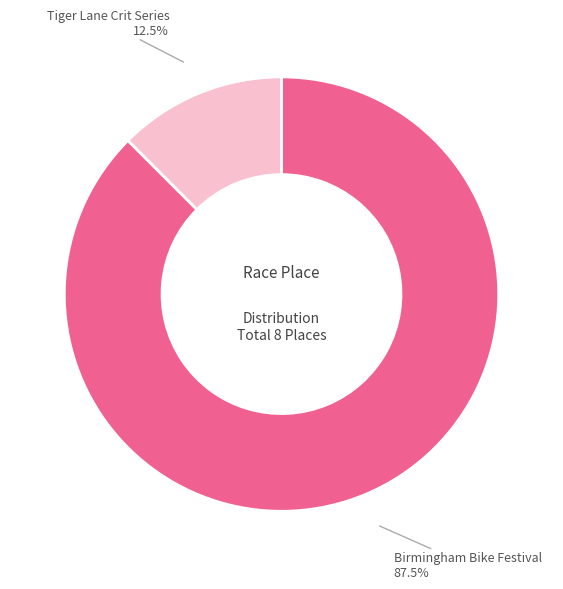

Does Birmingham Bike Festival represent more than half of the total?

Yes